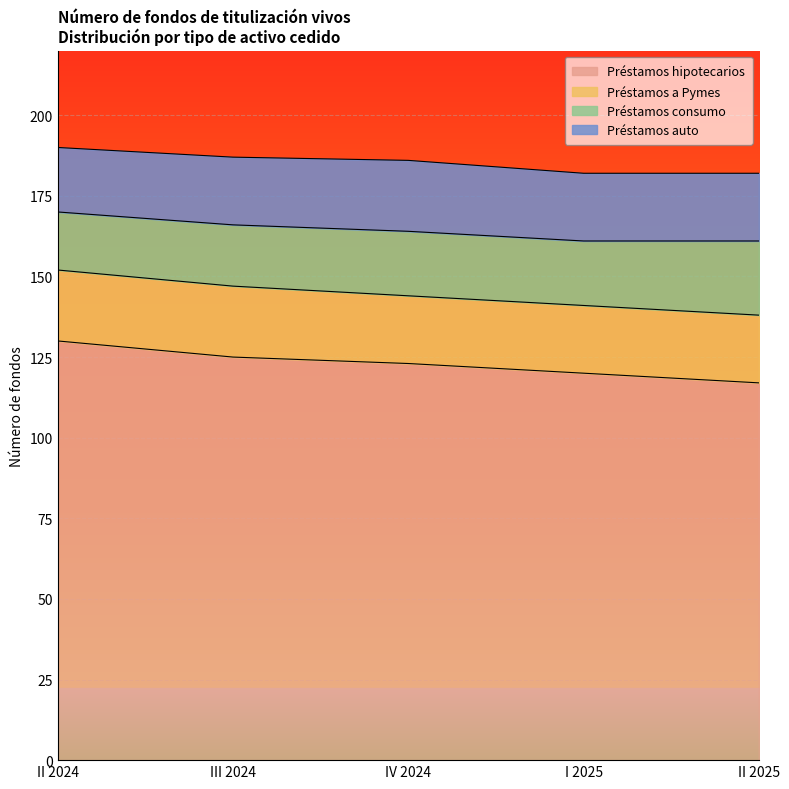

The value of Préstamos hipotecarios at I 2025 is 120. True or false?

True